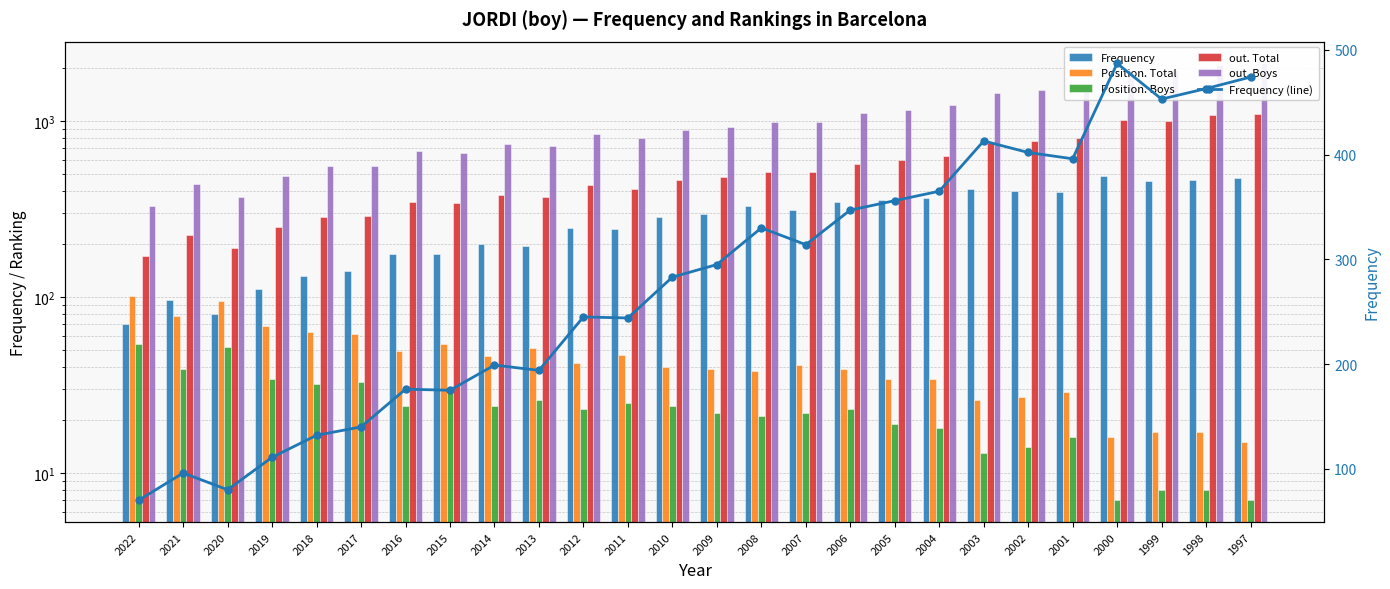

What is the approximate value of out. Total at 2006?

572